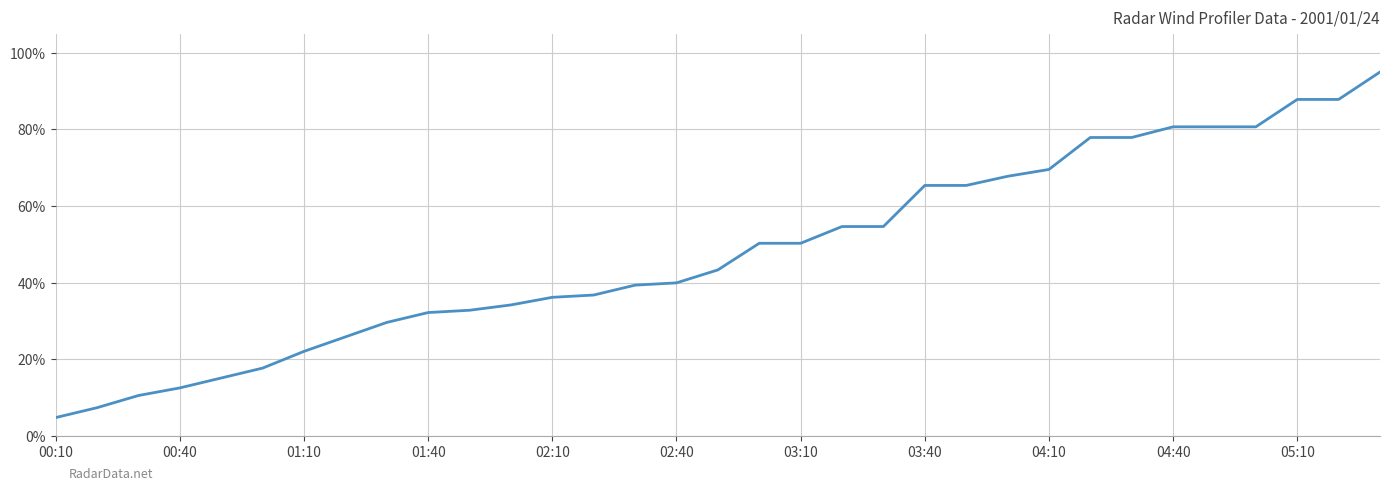

What is the greatest value displayed?

95.0